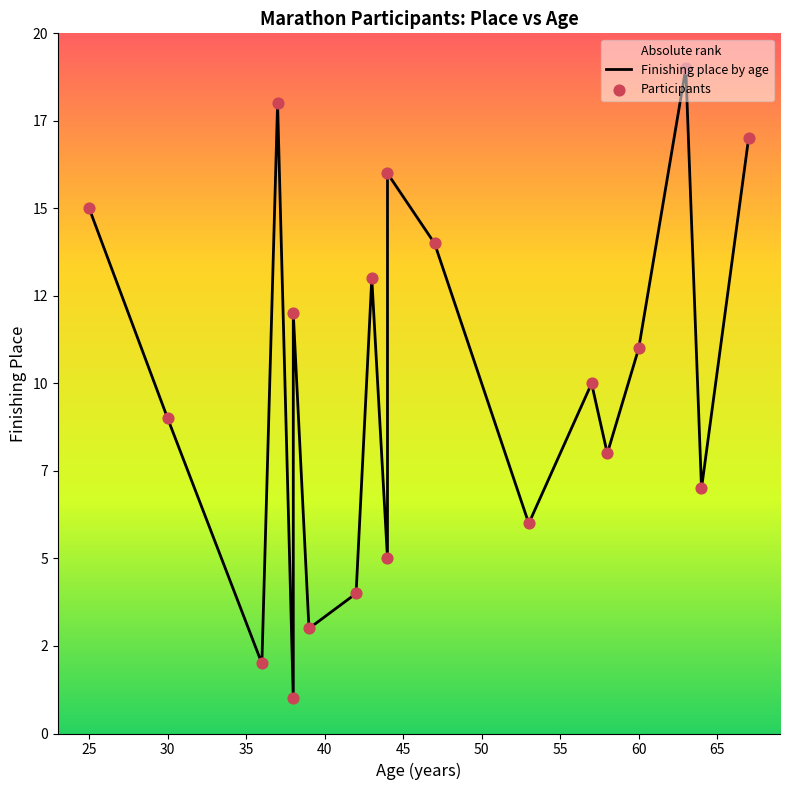

What is the total value across all series at 55?

12